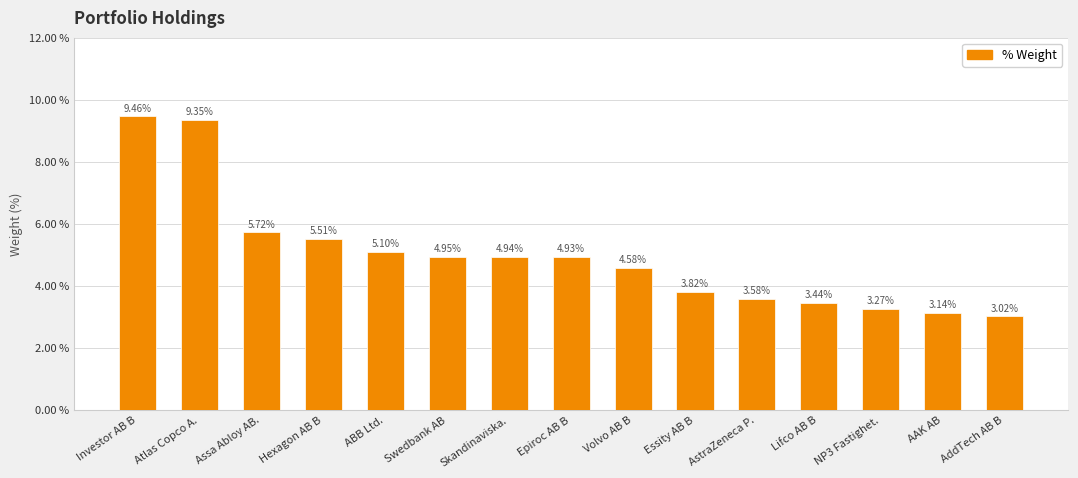

What is the sum of the values at Skandinaviska. and Swedbank AB?

9.9